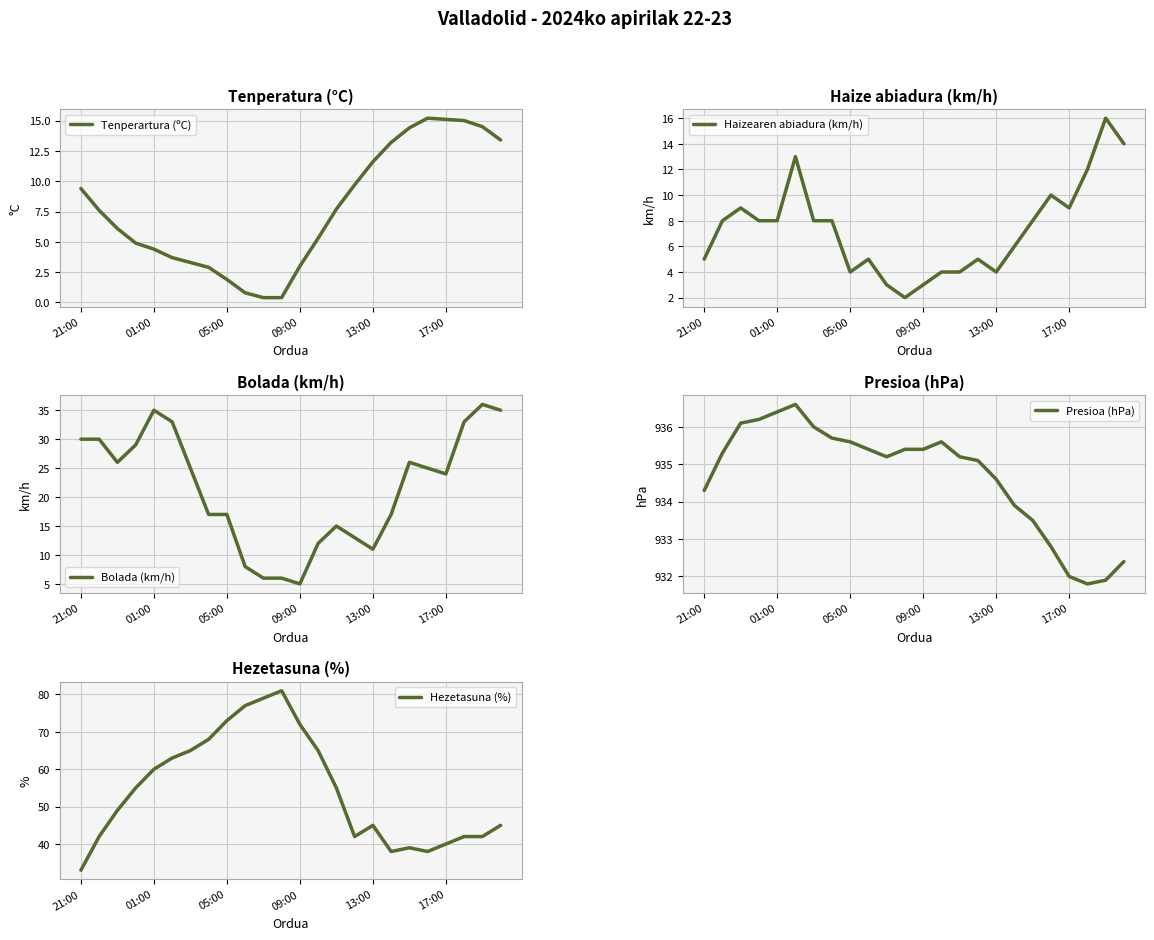

Is it true that Tenperartura (ºC) equals 4.4 at 01:00?

True